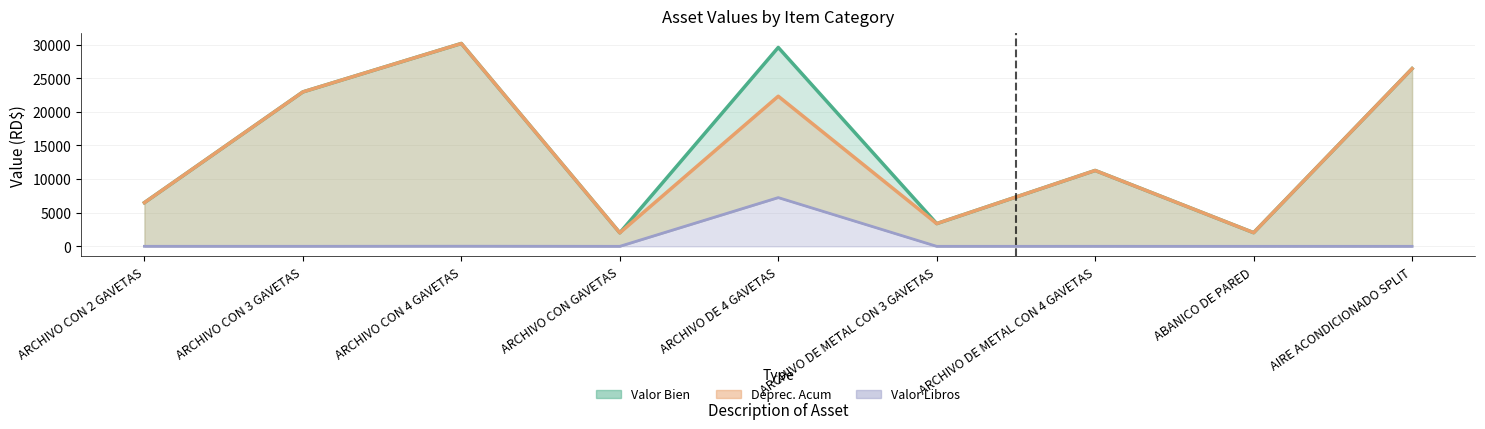

At ARCHIVO DE METAL CON 3 GAVETAS, list the series in order from smallest to largest.

Valor Libros, Valor Bien, Deprec. Acum